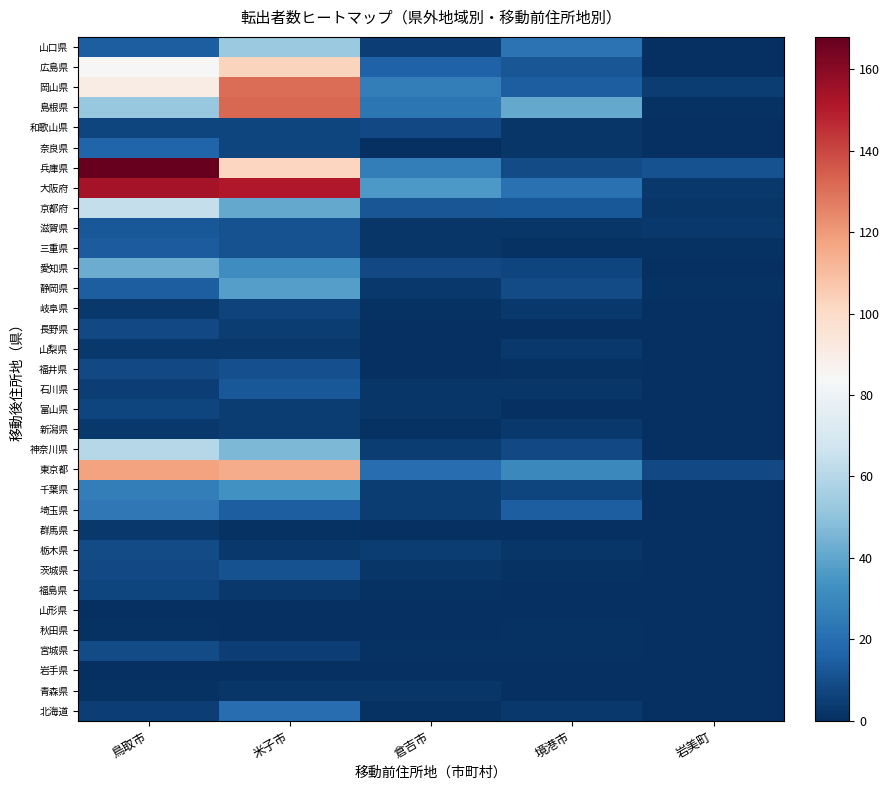

What is the difference between the highest and lowest values at 米子市?

151